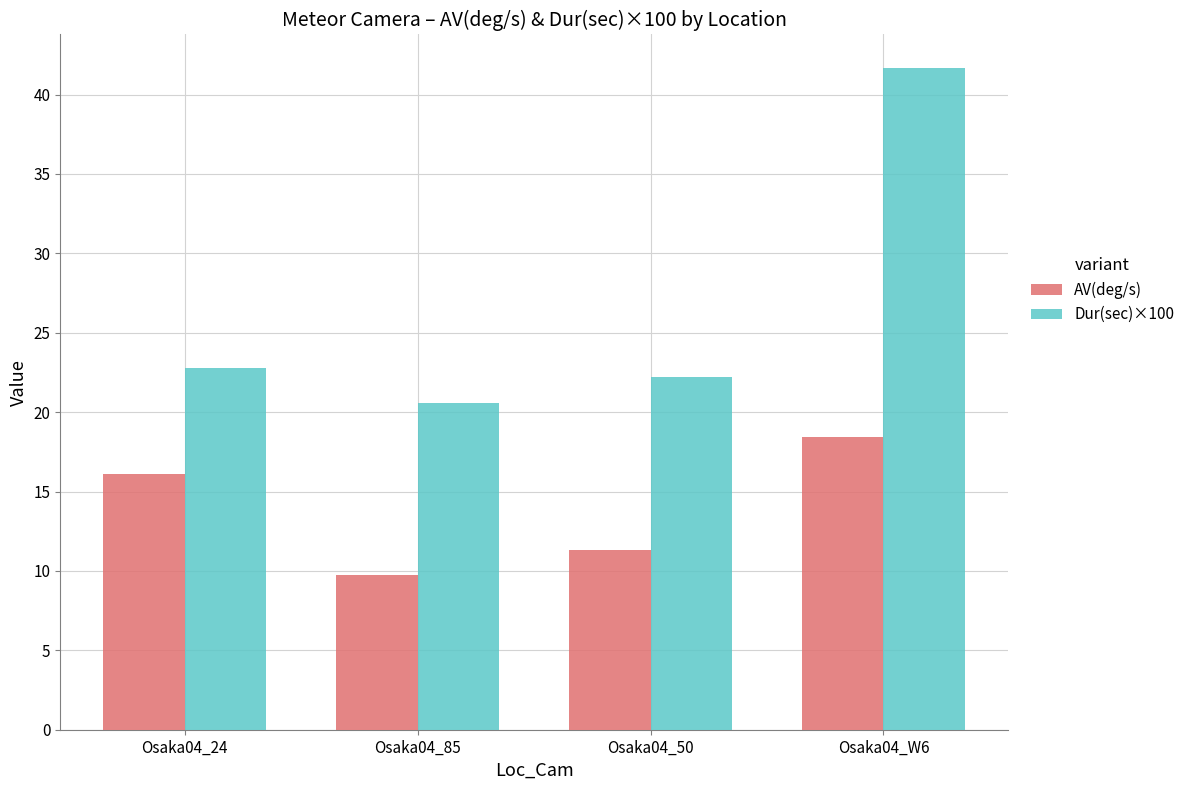

Which series changed the most between Osaka04_24 and Osaka04_85?

AV(deg/s)